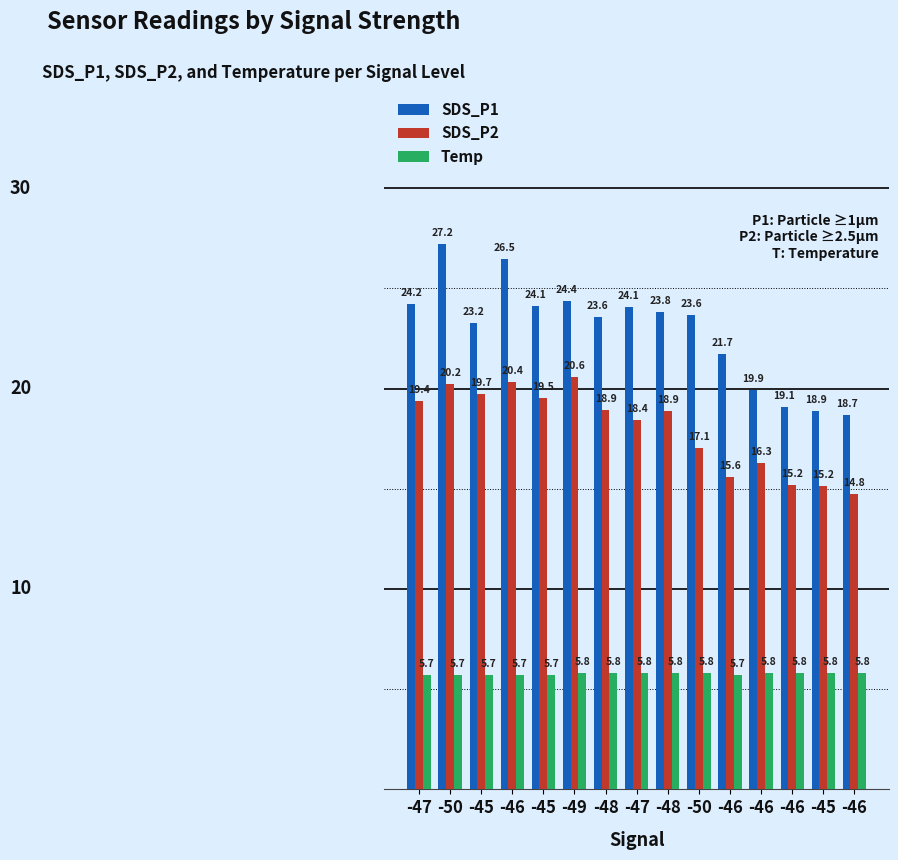

What is the difference between the second highest and minimum values in the Temp series?

0.1